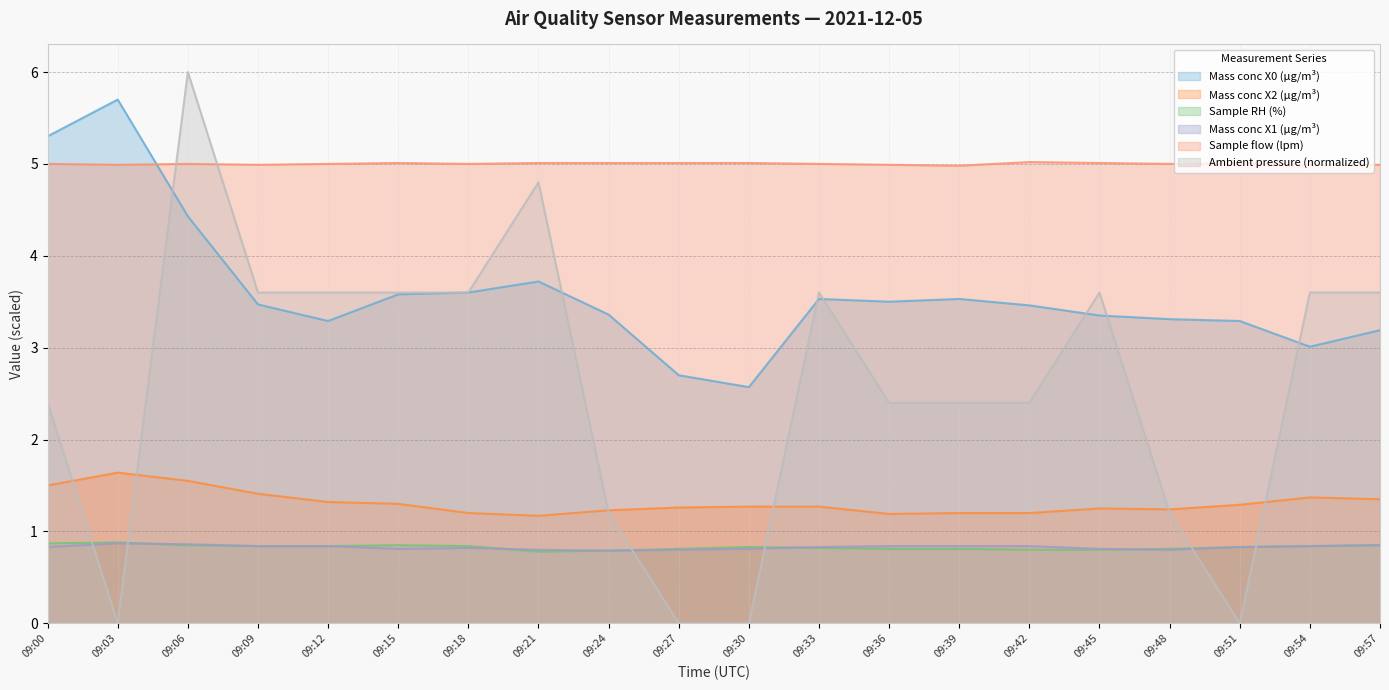

How many interior local valleys does the Sample RH (%) series have?

1